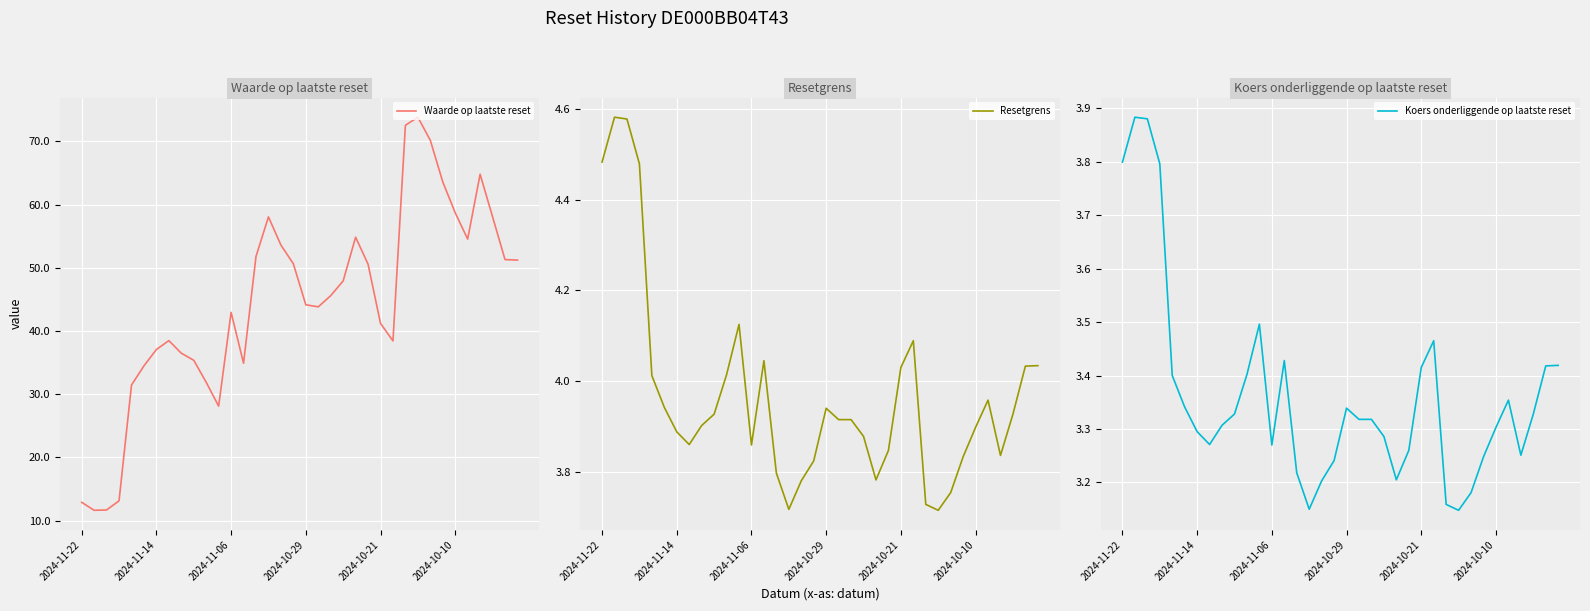

True or false: Koers onderliggende op laatste reset and Resetgrens intersect in this chart.

False